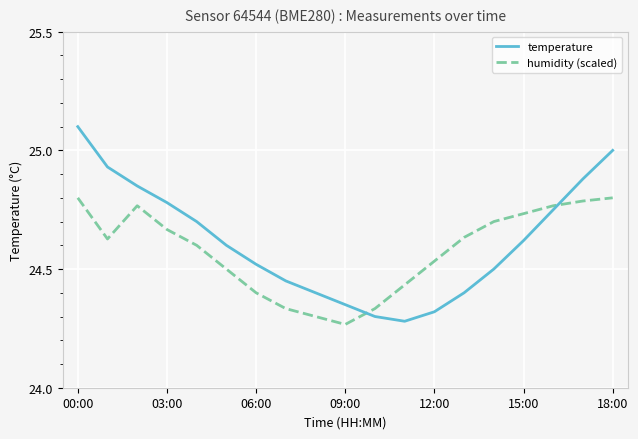

What is the maximum value for temperature?

25.1